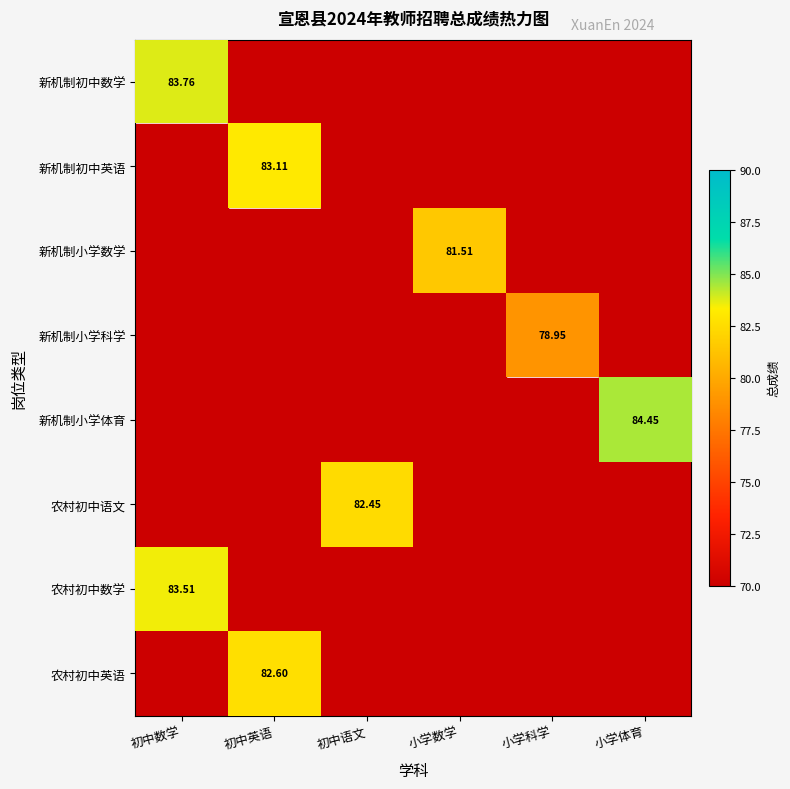

Count the number of data series in this chart.

8